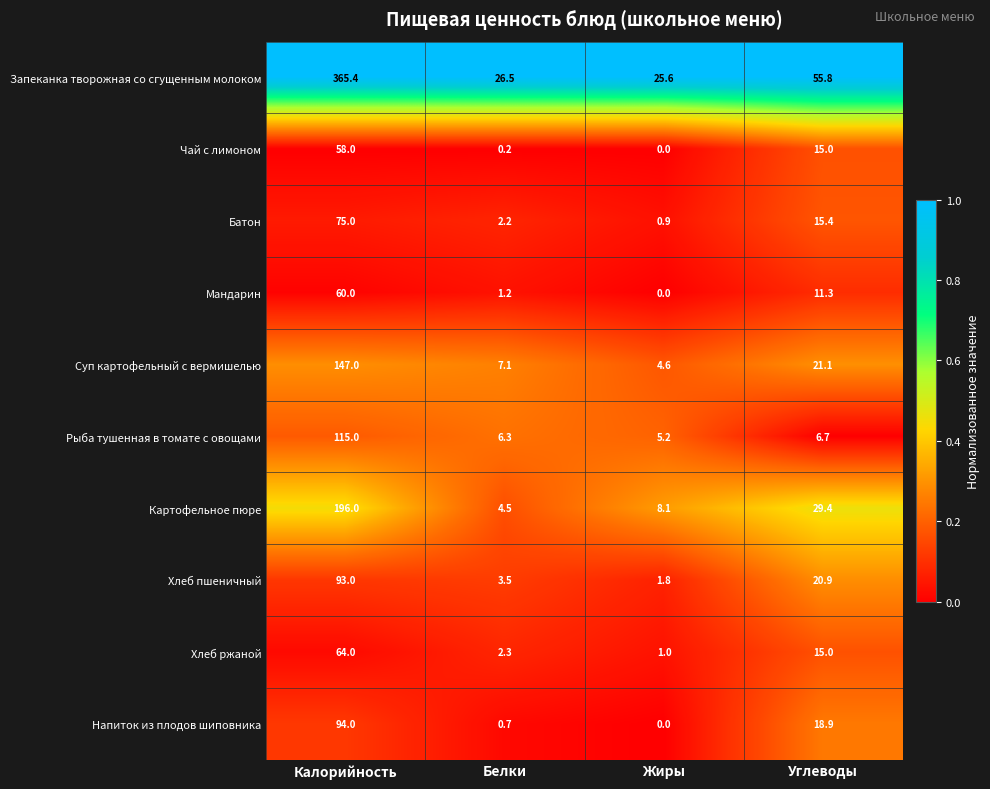

The Картофельное пюре series shows 41.6 at Углеводы. True or false?

False